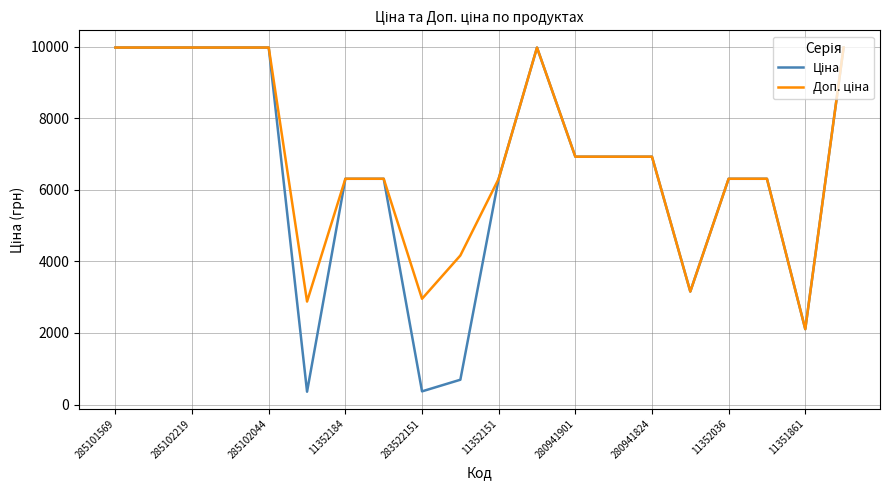

What is the smallest value displayed?

359.9